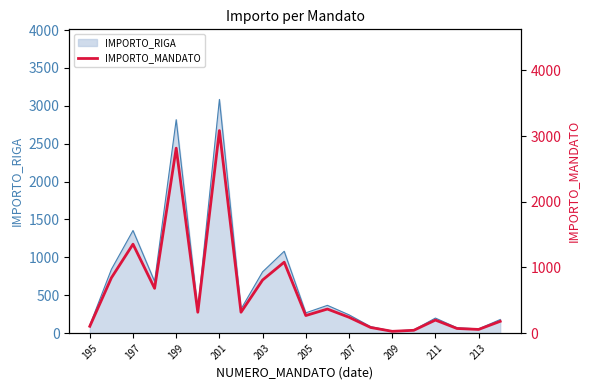

True or false: the data has more than 0 interior local peaks.

True